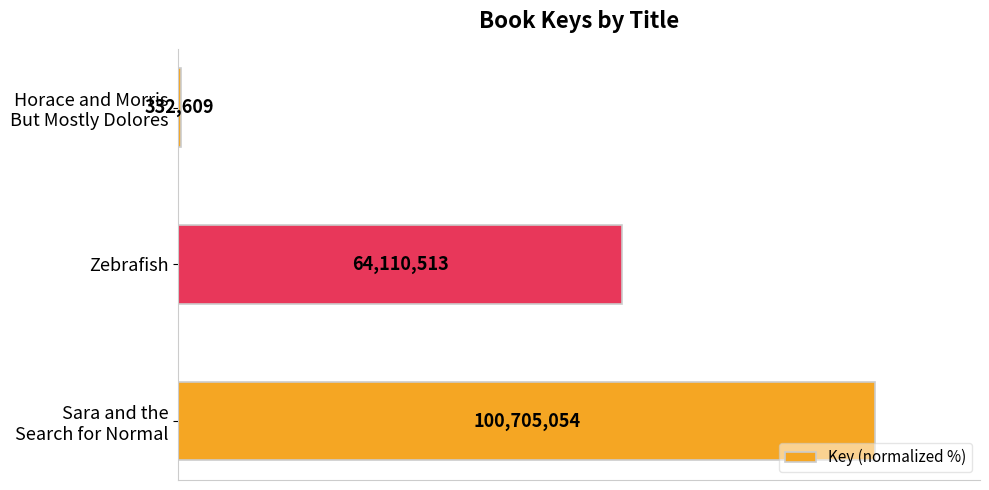

Are the bars horizontal?

Yes